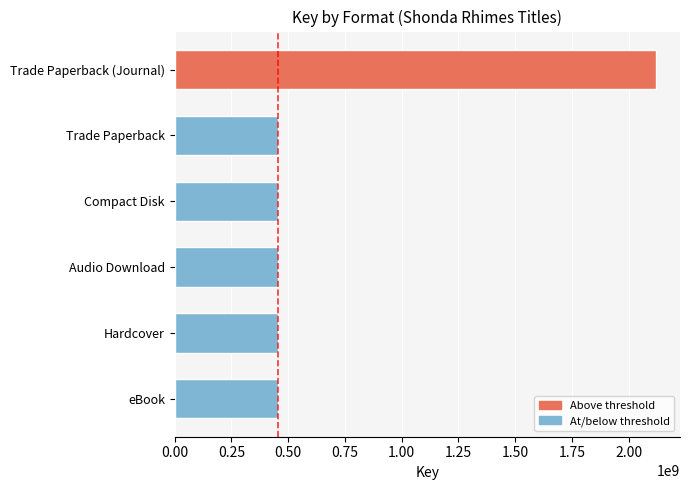

What is the smallest value displayed?

452964672